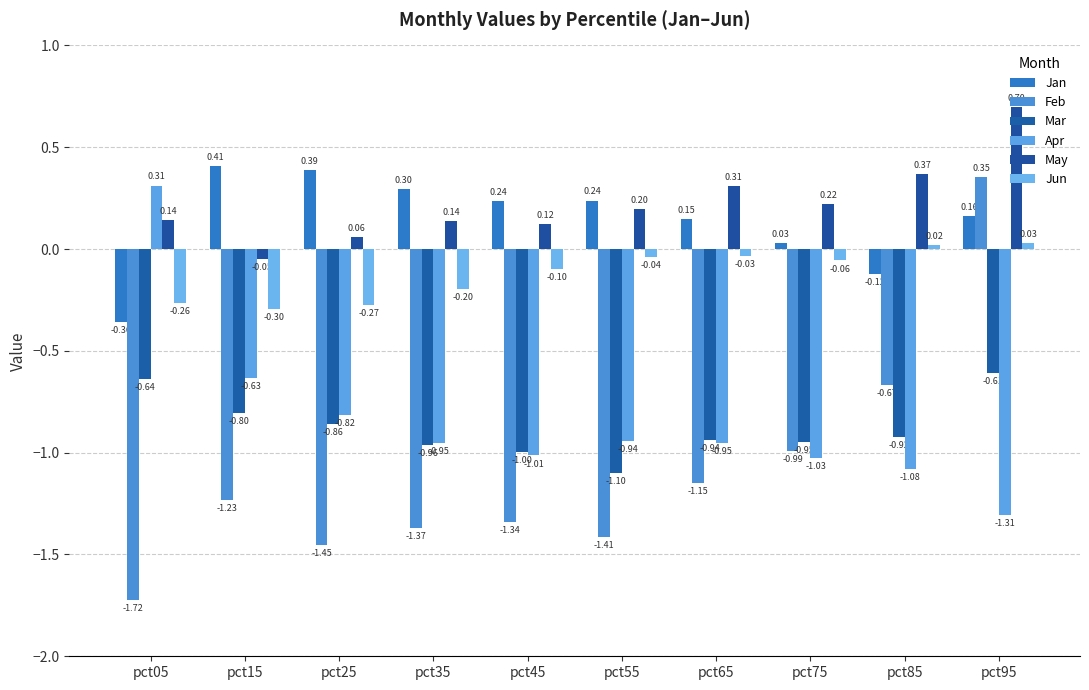

Reading right to left, extract all data points from this chart.

Jan: pct95=0.2	pct85=-0.1	pct75=0.0	pct65=0.1	pct55=0.2	pct45=0.2	pct35=0.3	pct25=0.4	pct15=0.4	pct05=-0.4
Feb: pct95=0.4	pct85=-0.7	pct75=-1.0	pct65=-1.1	pct55=-1.4	pct45=-1.3	pct35=-1.4	pct25=-1.5	pct15=-1.2	pct05=-1.7
Mar: pct95=-0.6	pct85=-0.9	pct75=-0.9	pct65=-0.9	pct55=-1.1	pct45=-1.0	pct35=-1.0	pct25=-0.9	pct15=-0.8	pct05=-0.6
Apr: pct95=-1.3	pct85=-1.1	pct75=-1.0	pct65=-1.0	pct55=-0.9	pct45=-1.0	pct35=-1.0	pct25=-0.8	pct15=-0.6	pct05=0.3
May: pct95=0.7	pct85=0.4	pct75=0.2	pct65=0.3	pct55=0.2	pct45=0.1	pct35=0.1	pct25=0.1	pct15=-0.0	pct05=0.1
Jun: pct95=0.0	pct85=0.0	pct75=-0.1	pct65=-0.0	pct55=-0.0	pct45=-0.1	pct35=-0.2	pct25=-0.3	pct15=-0.3	pct05=-0.3